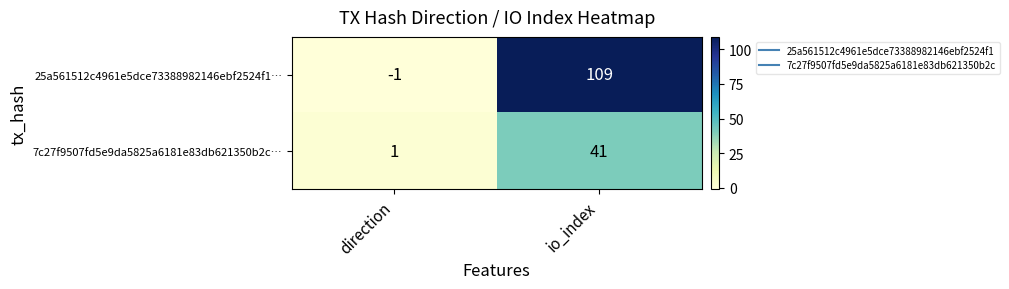

Which series has the largest total across all categories?

25a561512c4961e5dce73388982146ebf2524f1…